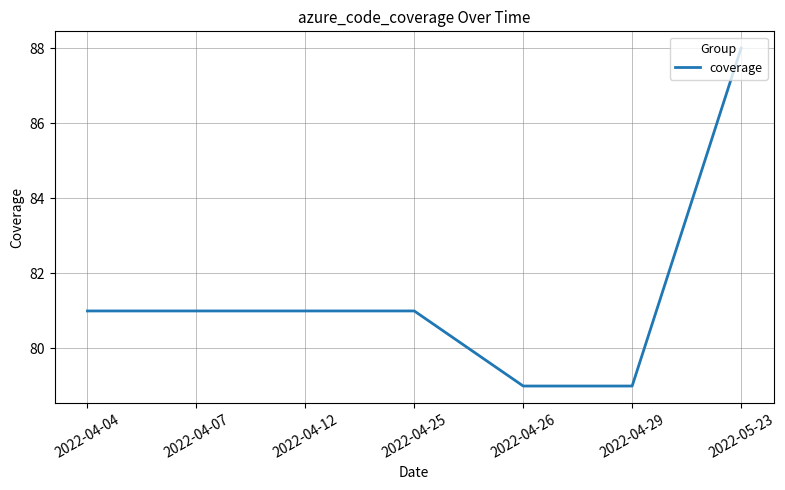

What position from the left is 2022-04-29?

6